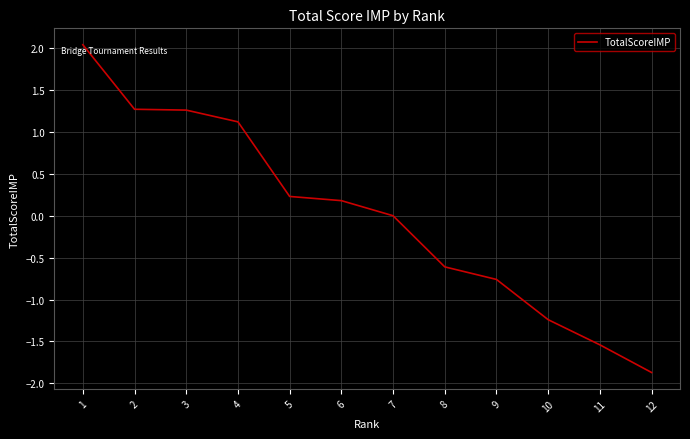

At which category does the chart reach its minimum across all series?

12